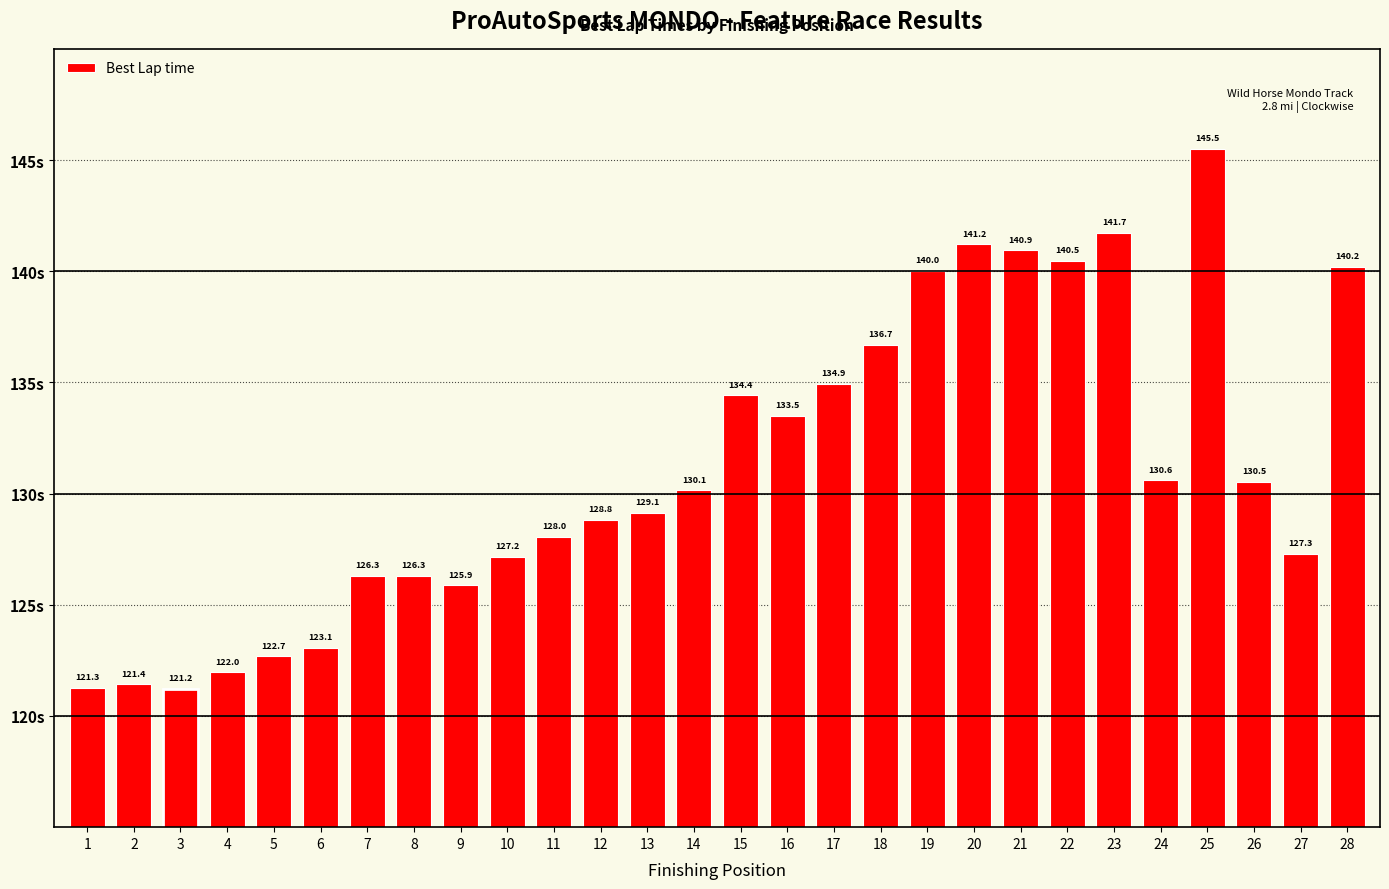

What is the ratio of the value at 5 to the value at 10?

1.0